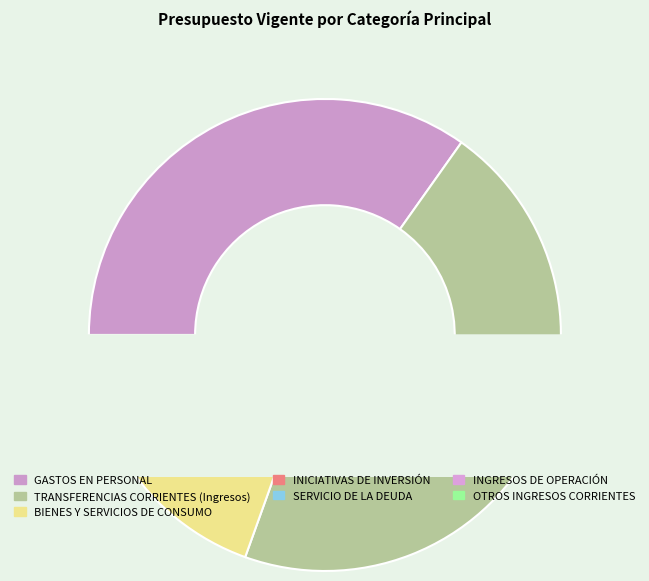

What percentage is NOT represented by BIENES Y SERVICIOS DE CONSUMO?

89.5%